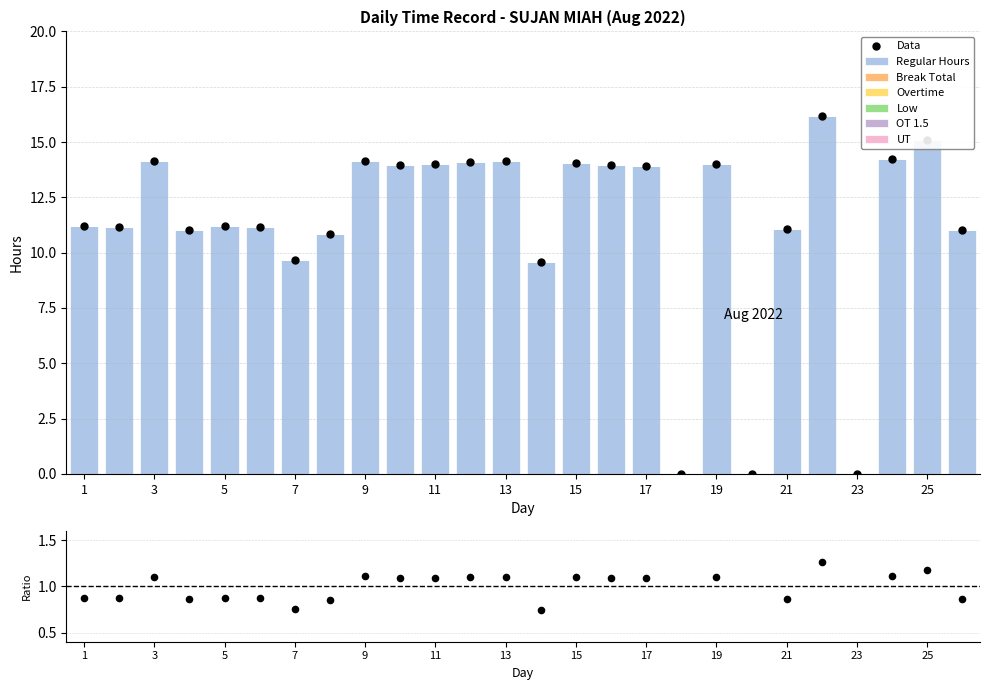

Which series has the largest total across all categories?

Regular Hours